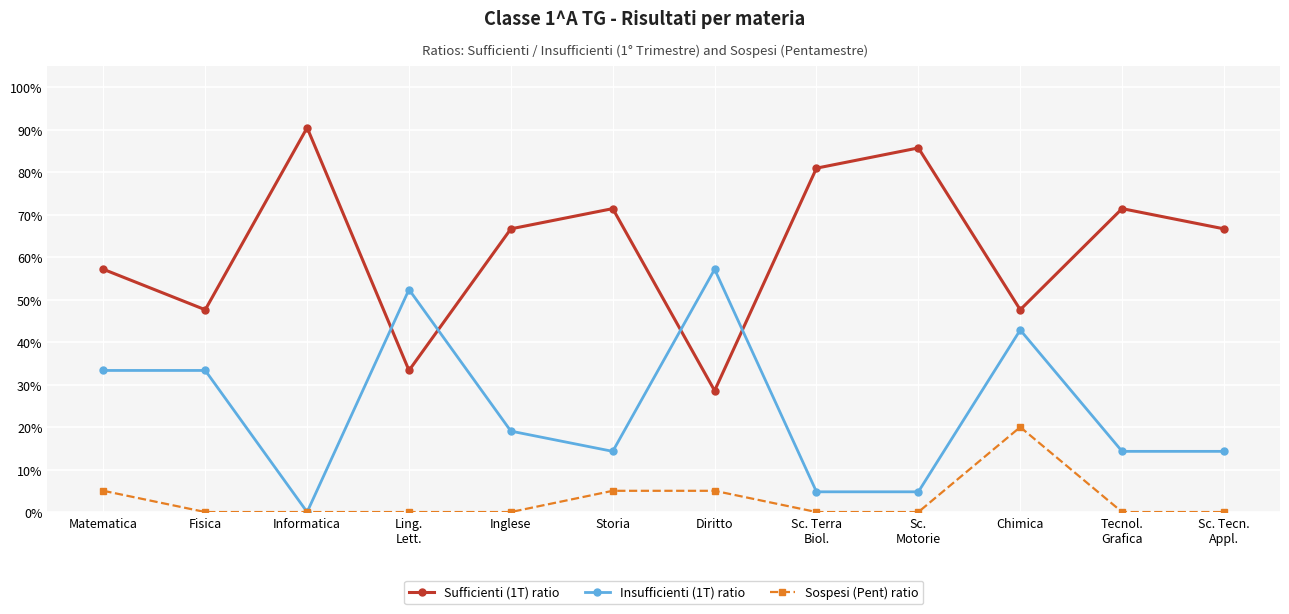

How many interior local peaks does the Insufficienti (1T) ratio series have?

3